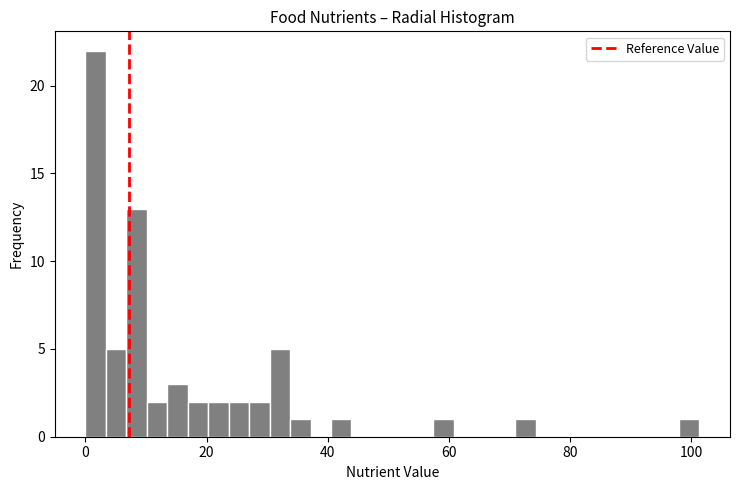

Read against the x-axis, roughly where is the centre of the tallest bar?

2